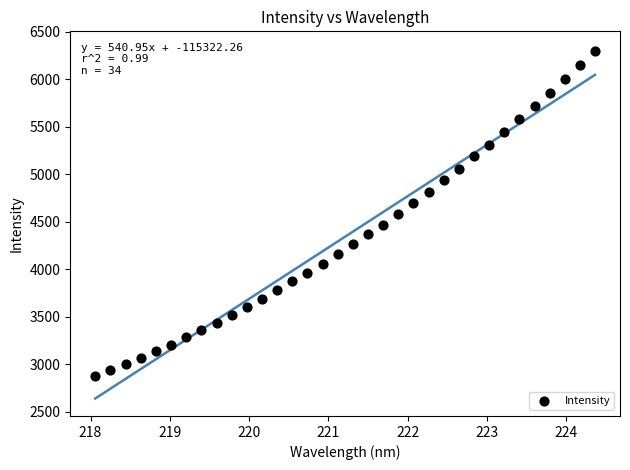

What is the range of X values (max minus min)?

6.3